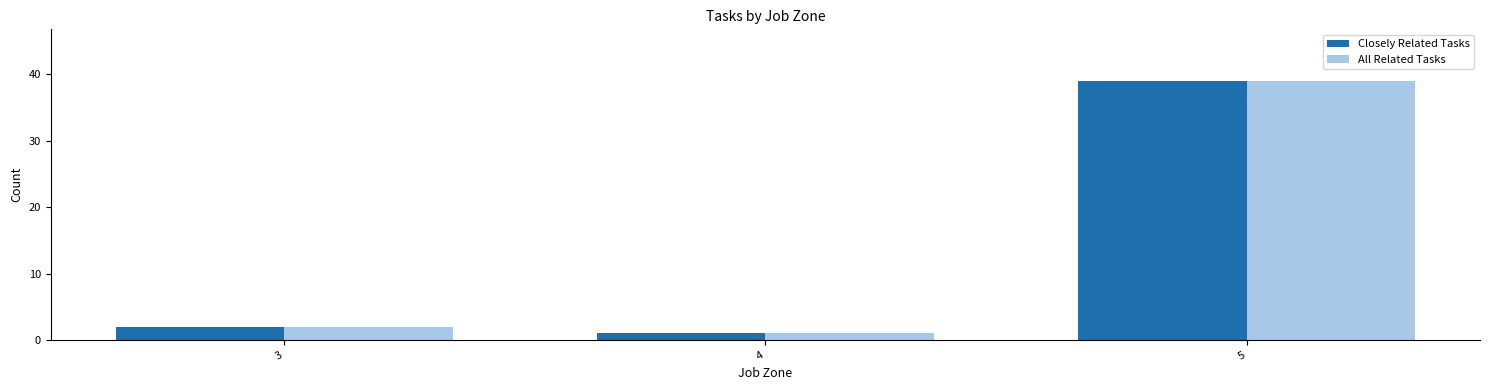

Are the bars horizontal?

No